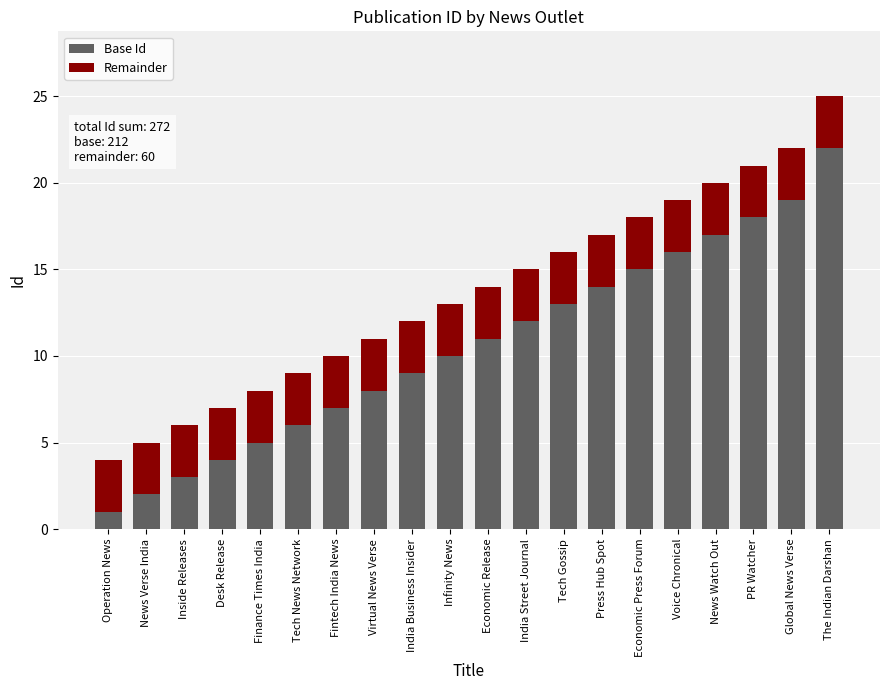

What is the total value across all series at PR Watcher?

21